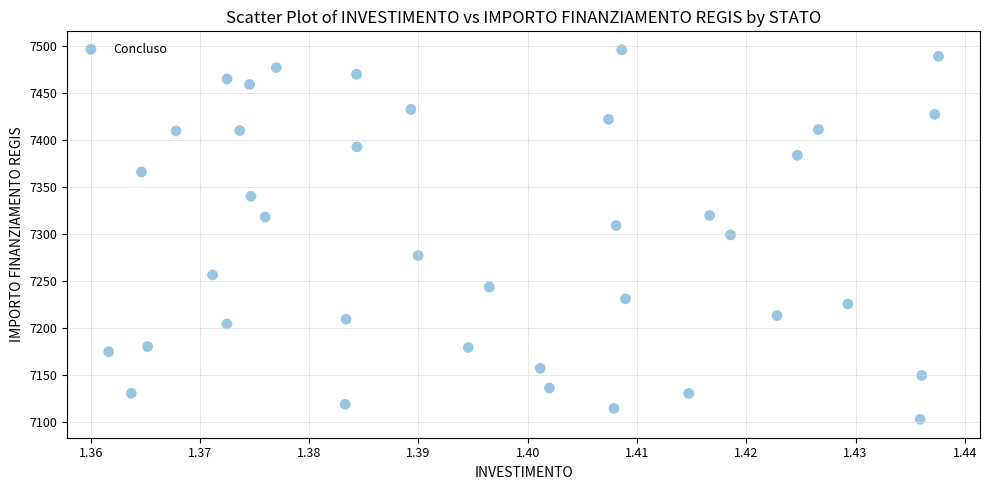

What is the range of Y values (max minus min)?

392.5